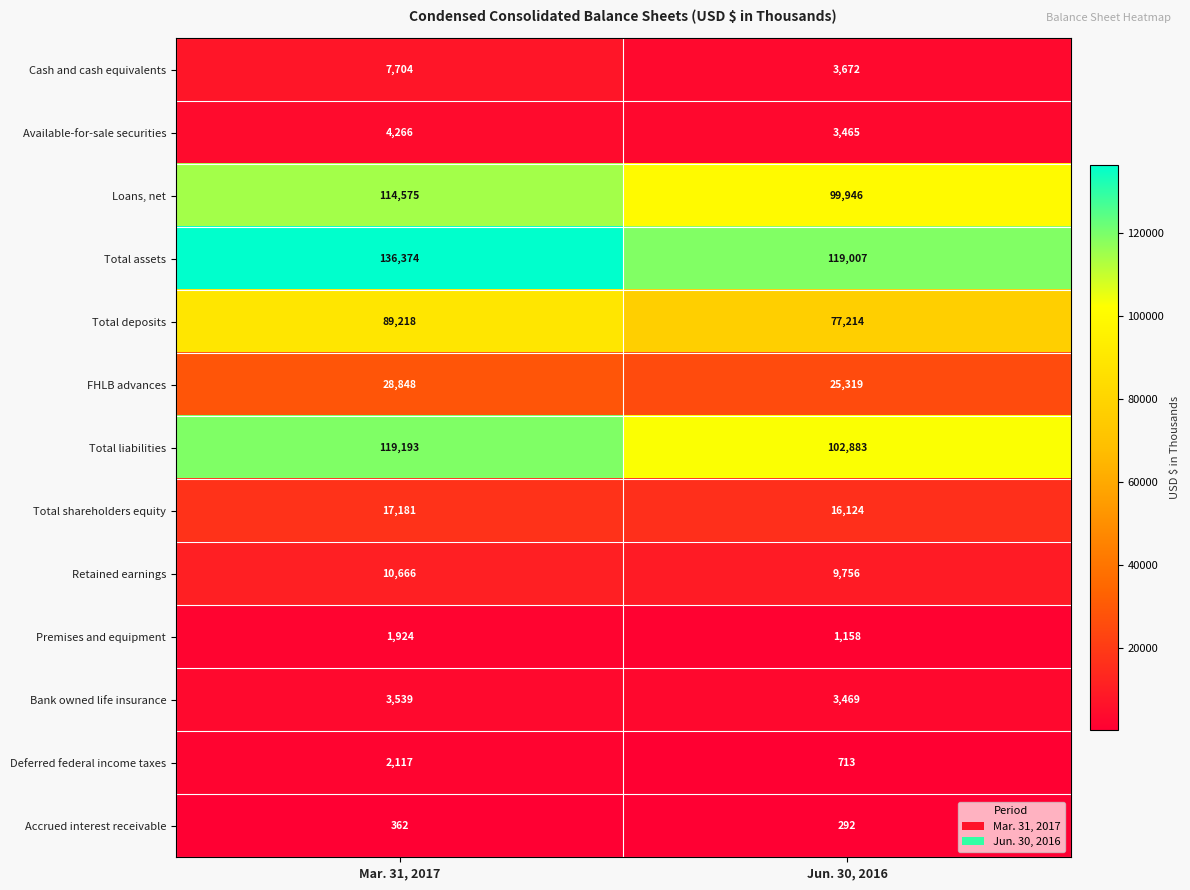

What is the total value across all series at Jun. 30, 2016?

463018